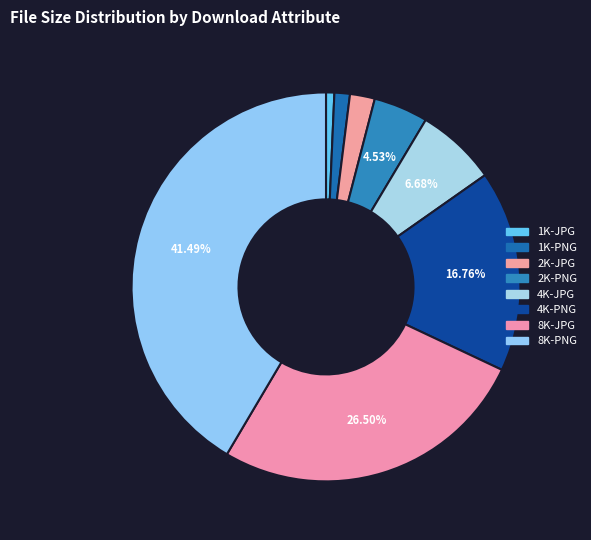

Rank the categories by value from highest to lowest.

8K-PNG, 8K-JPG, 4K-PNG, 4K-JPG, 2K-PNG, 2K-JPG, 1K-PNG, 1K-JPG